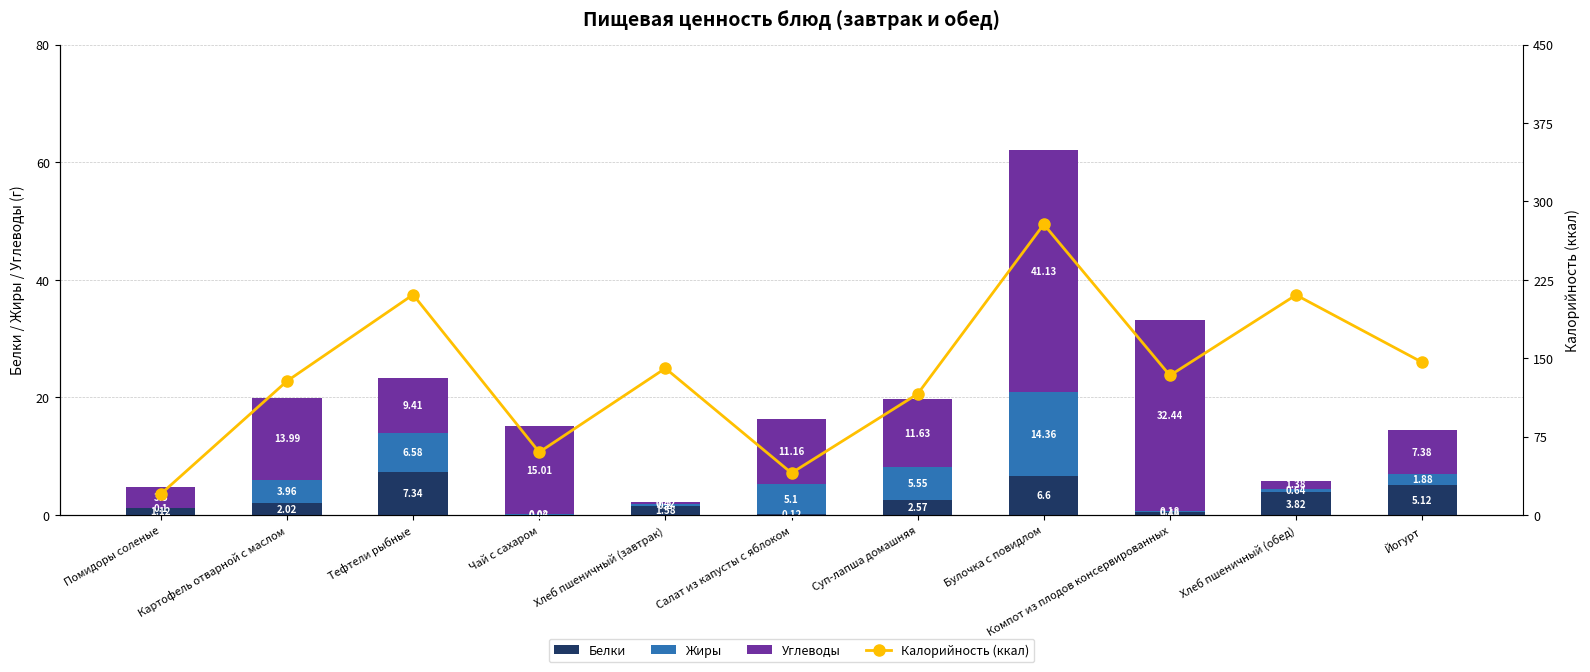

Is it true that Белки equals 3.8 at Хлеб пшеничный (обед)?

True